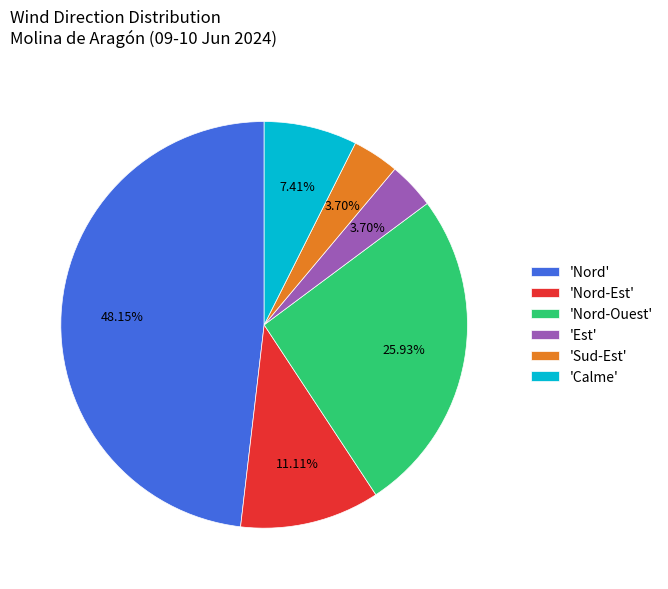

Combined, do 'Nord' and 'Calme' account for over 50%?

Yes